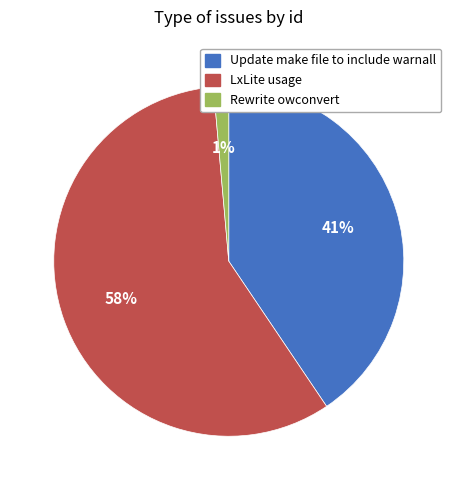

To the nearest percent, what portion does LxLite usage represent?

58%